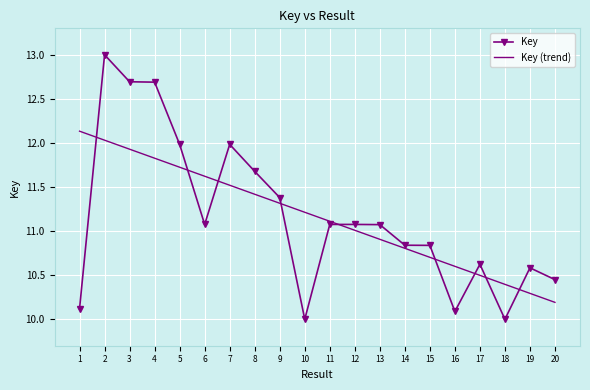

Which series has the largest range (max minus min)?

Key